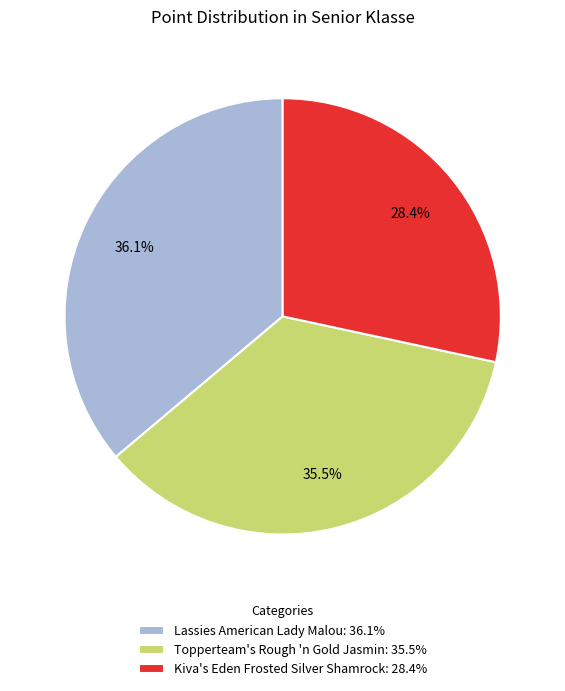

Does any single category account for the majority?

No